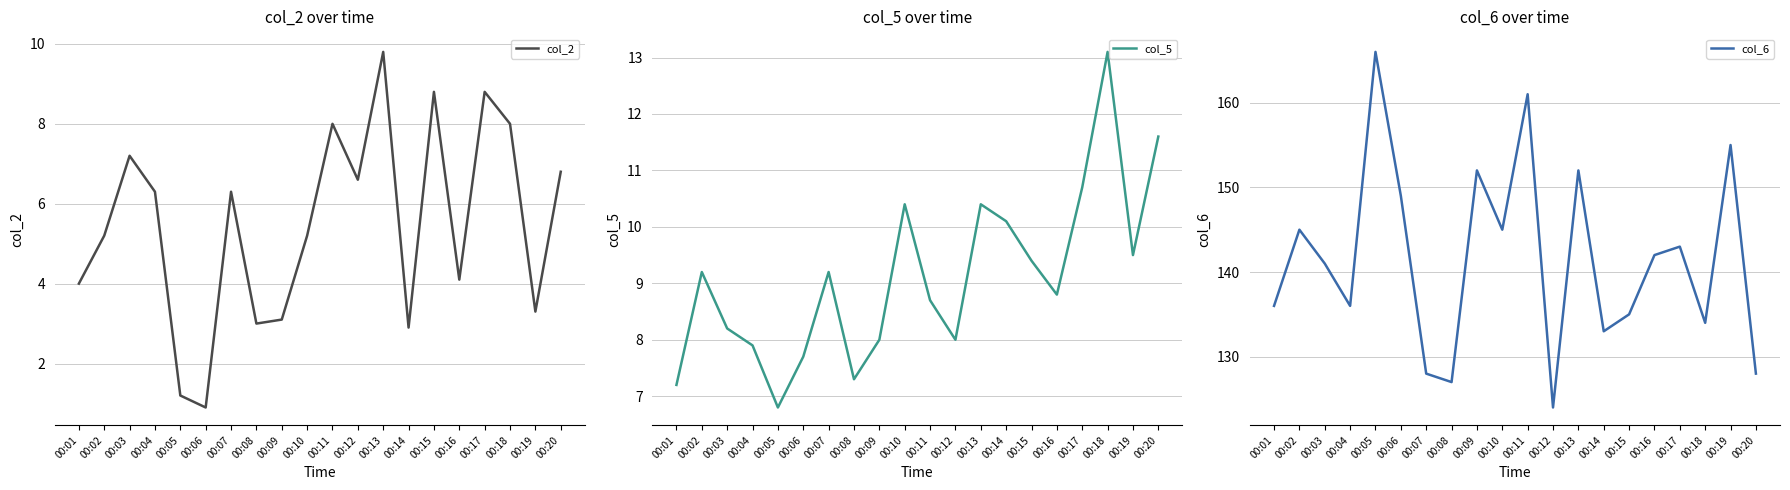

What are all the series names shown in the legend?

col_2, col_5, col_6